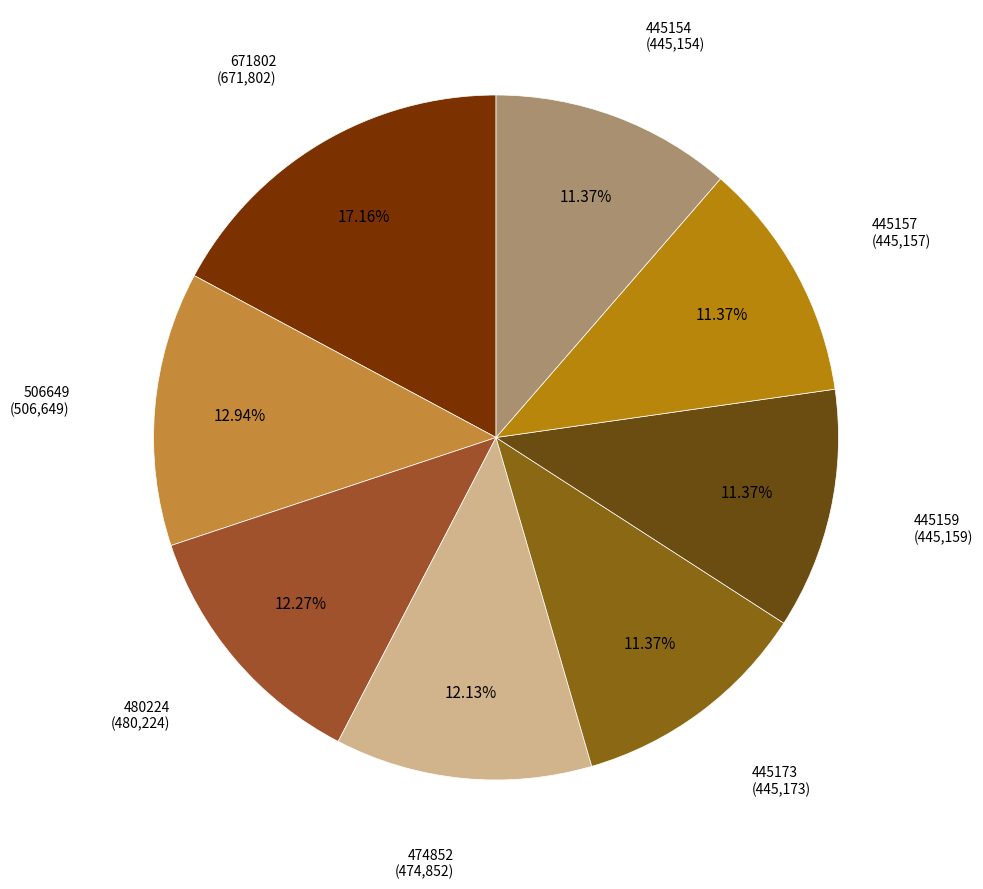

Count the number of slices in the pie.

8